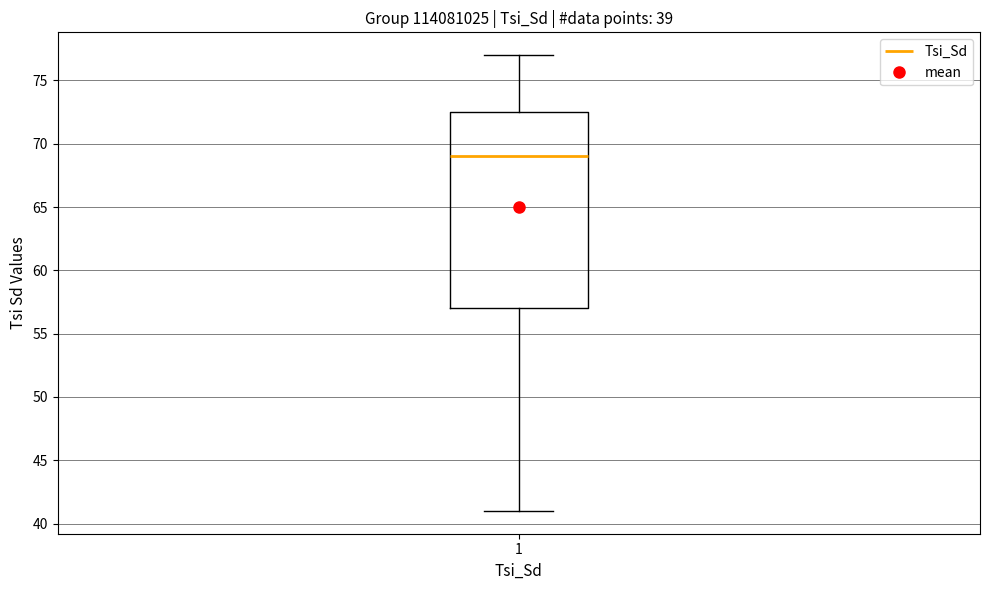

Where does the upper whisker of the box at x = 1 end on the y-axis? The values are not printed on the chart, so give them approximately, as read against the axis.

77.0